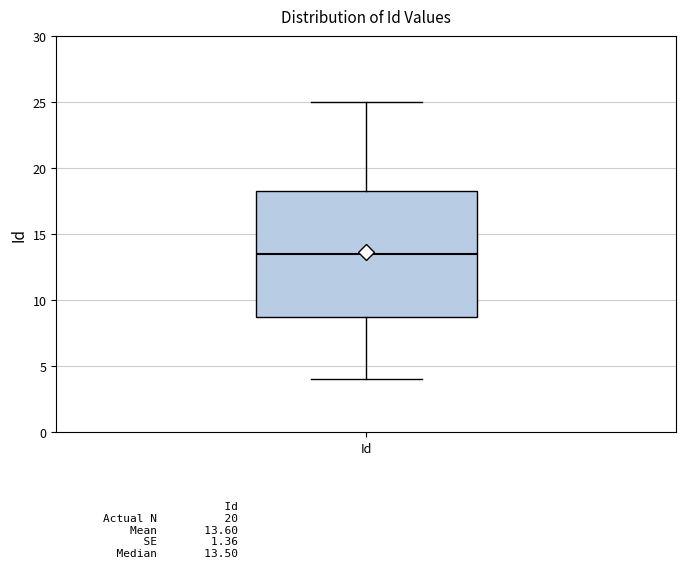

Where does the median line of the box for Id sit on the y-axis? The values are not printed on the chart, so give them approximately, as read against the axis.

13.5